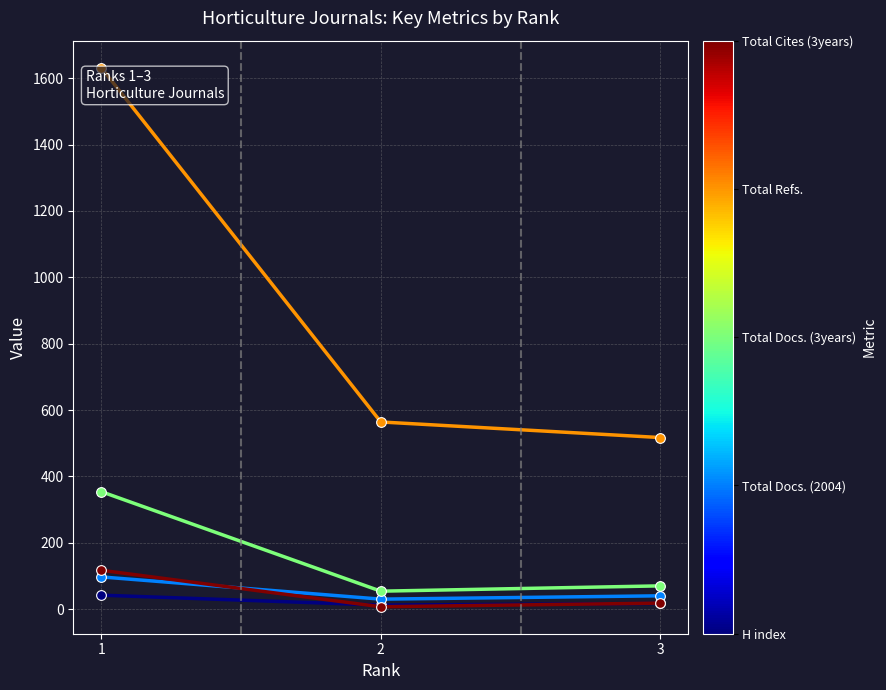

What is the maximum value shown in the chart?

1632